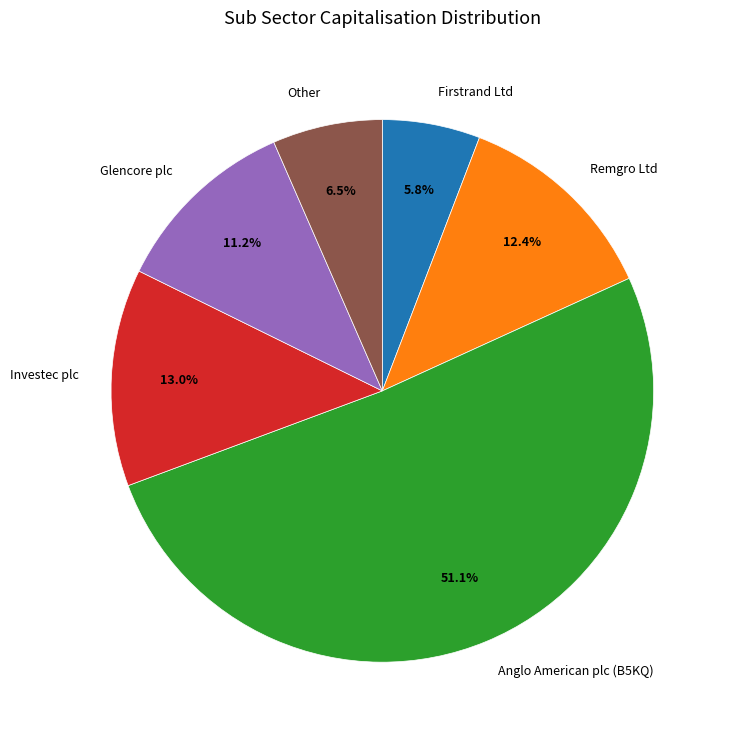

Which category accounts for the majority?

Anglo American plc (B5KQ)